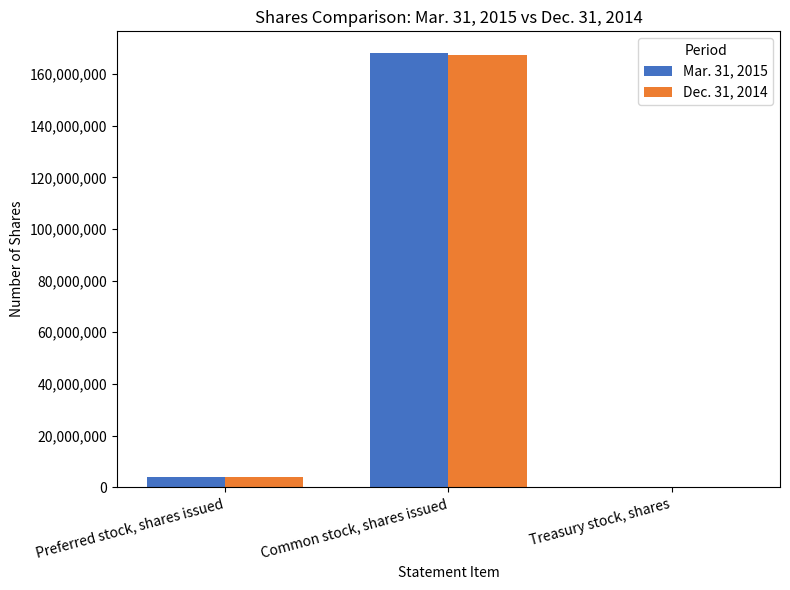

At which category does the chart reach its peak across all series?

Common stock, shares issued